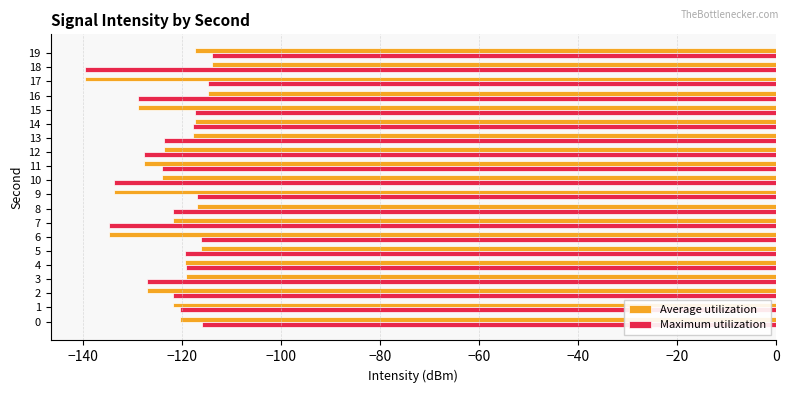

What is the average value of the Average utilization series?

-122.8